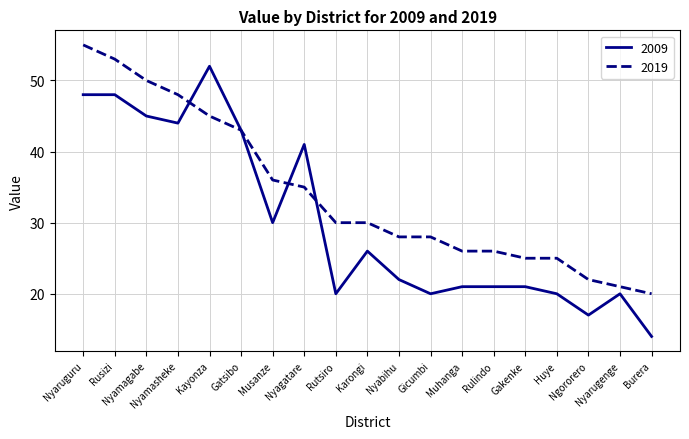

What is the minimum value shown in the chart?

14